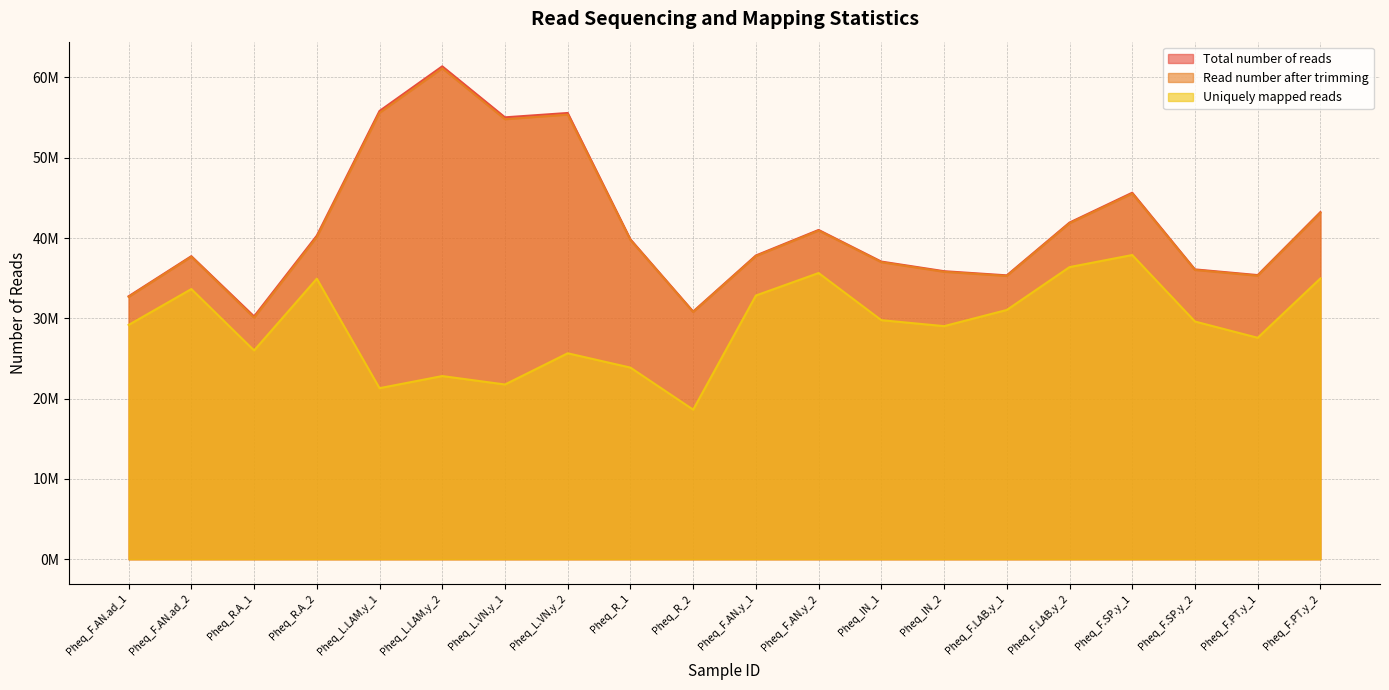

At which label does Total number of reads first exceed 39844680?

Pheq_R.A_2